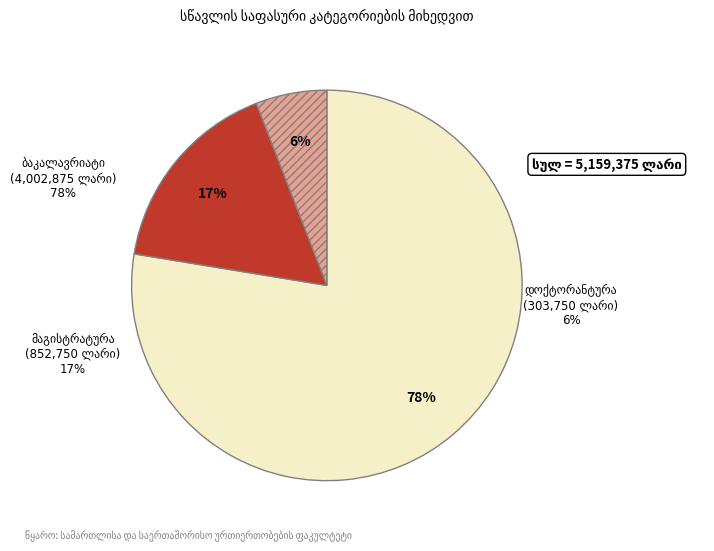

Combined, what portion of the pie is ბაკალავრიატი and დოქტორანტურა?

83.5%